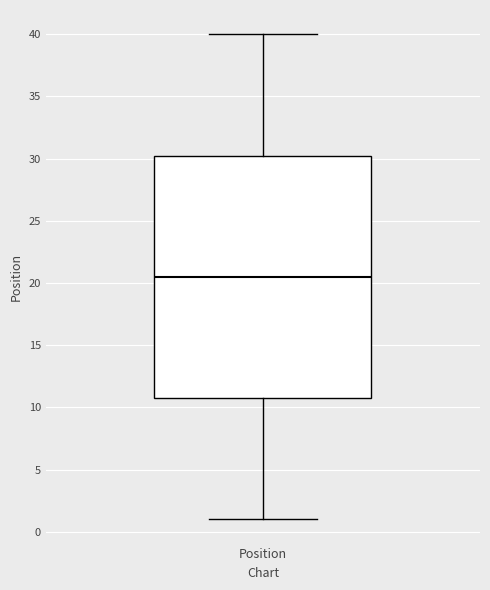

Transcribe this box plot: give where the median line is, the range the box spans, and where the two whiskers end, as read against the y-axis. The values are not printed on the chart, so give them approximately, as read against the axis.

median 20.5, box 11.0 to 30.5, whiskers 1.0 to 40.0